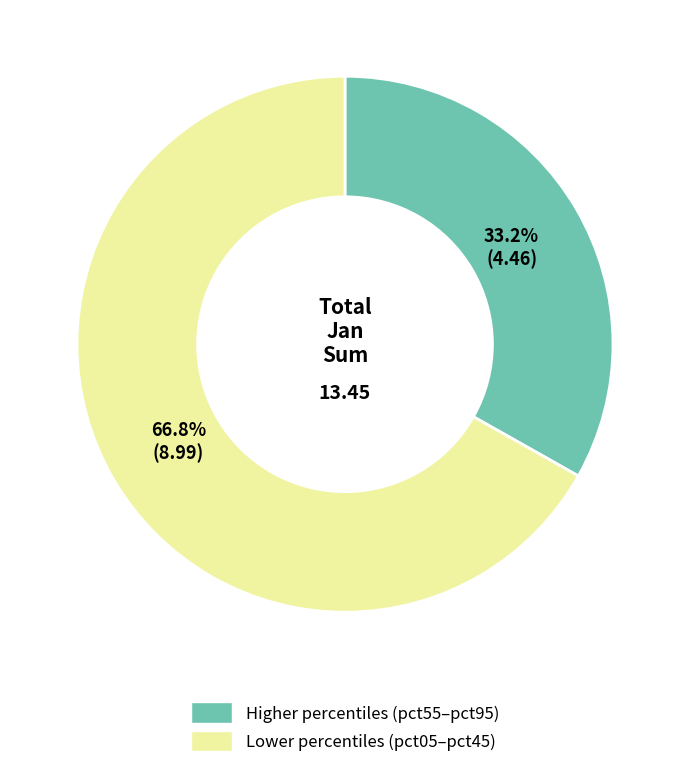

Does any single category account for the majority?

Yes